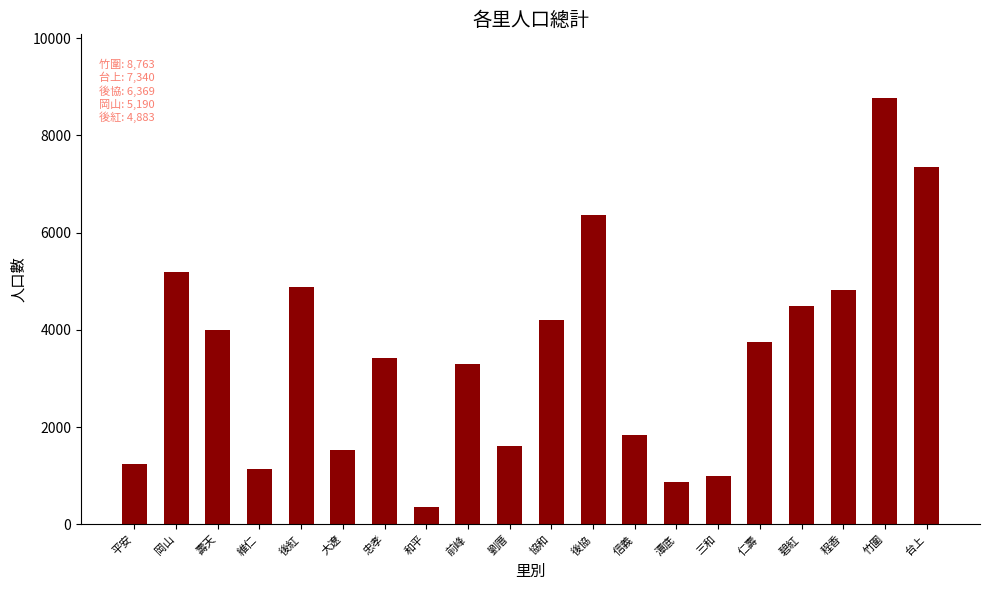

The chart shows a value of 12454 at 台上. True or false?

False